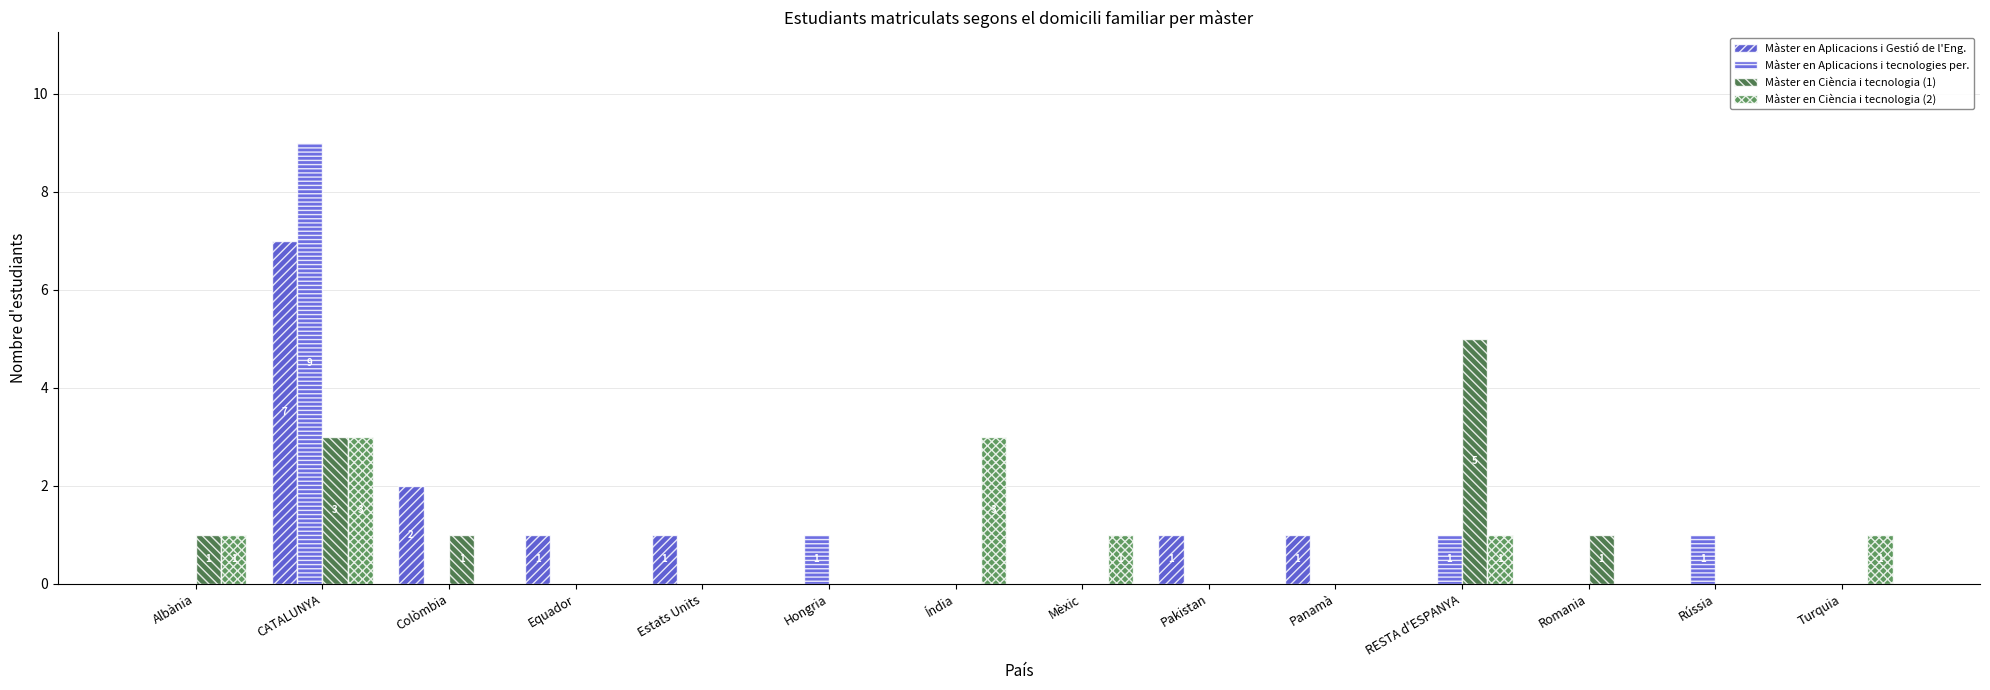

What are all the series names shown in the legend?

Màster en Aplicacions i Gestió de l'Eng., Màster en Aplicacions i tecnologies per., Màster en Ciència i tecnologia (1), Màster en Ciència i tecnologia (2)